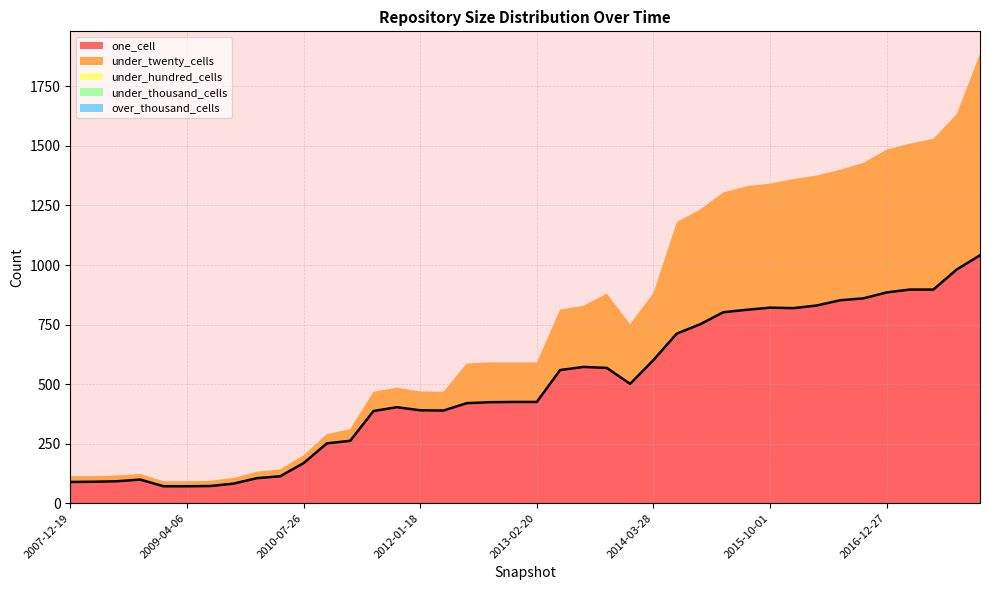

What are all the series names shown in the legend?

one_cell, under_twenty_cells, under_hundred_cells, under_thousand_cells, over_thousand_cells